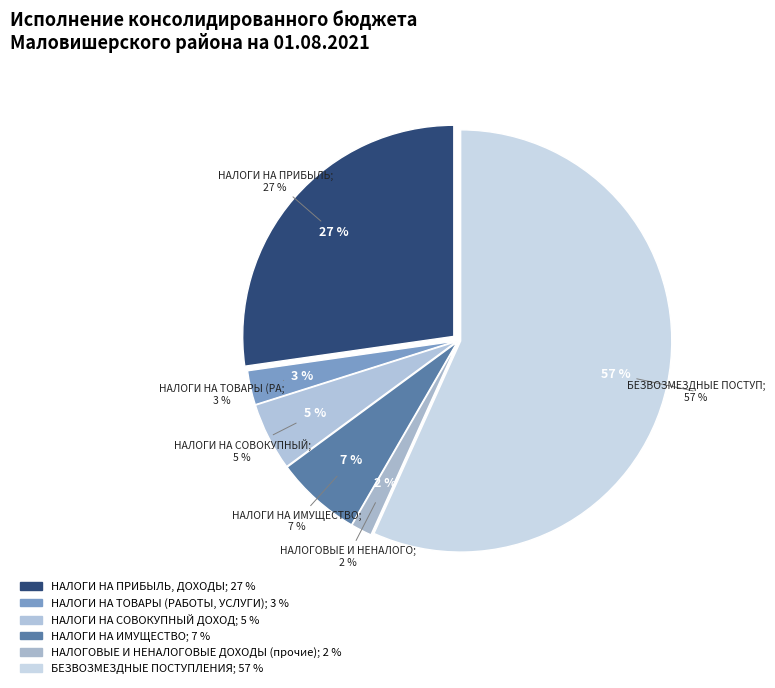

Does any single category account for the majority?

Yes